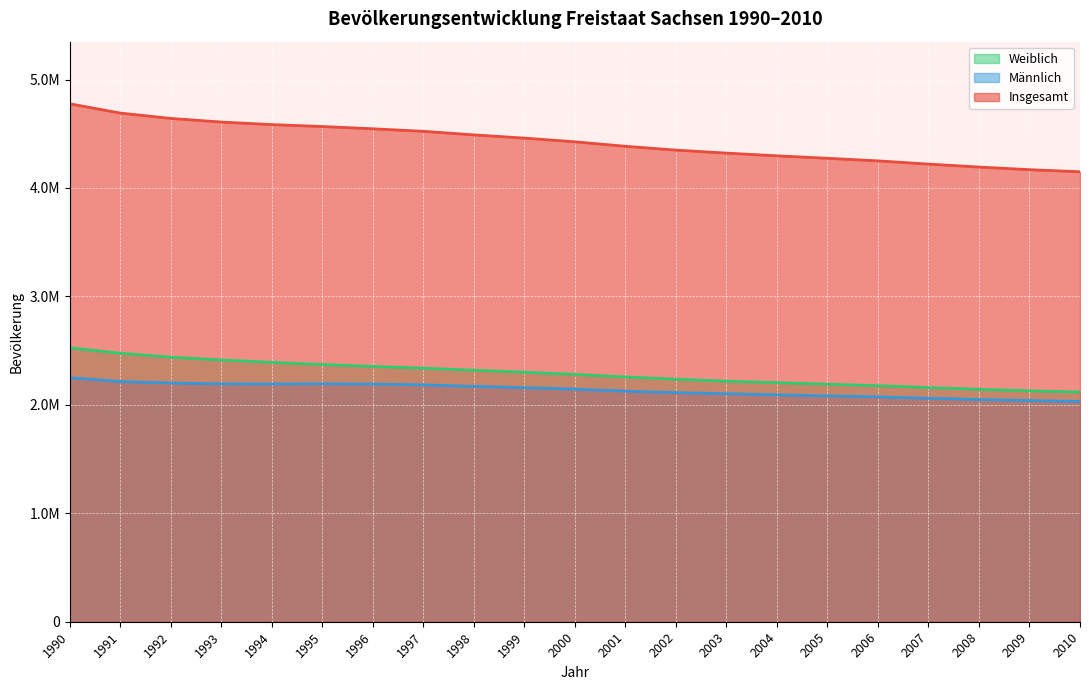

Which category has the highest value in the Weiblich series?

1990